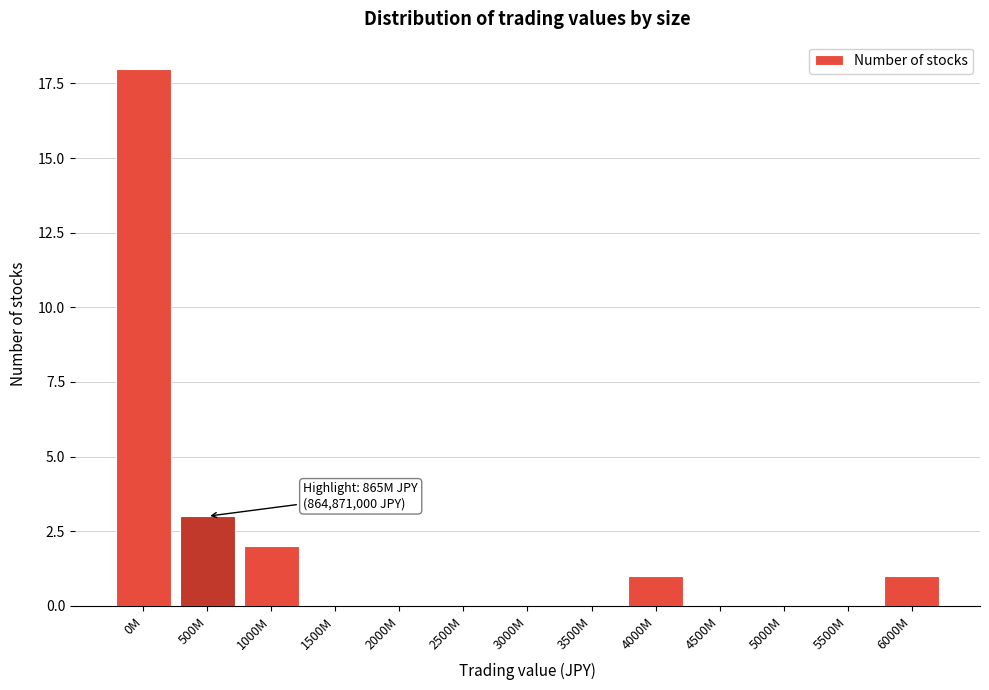

Reading right to left, what are all the values shown in this chart?

6000M=1	5500M=0	5000M=0	4500M=0	4000M=1	3500M=0	3000M=0	2500M=0	2000M=0	1500M=0	1000M=2	500M=3	0M=18